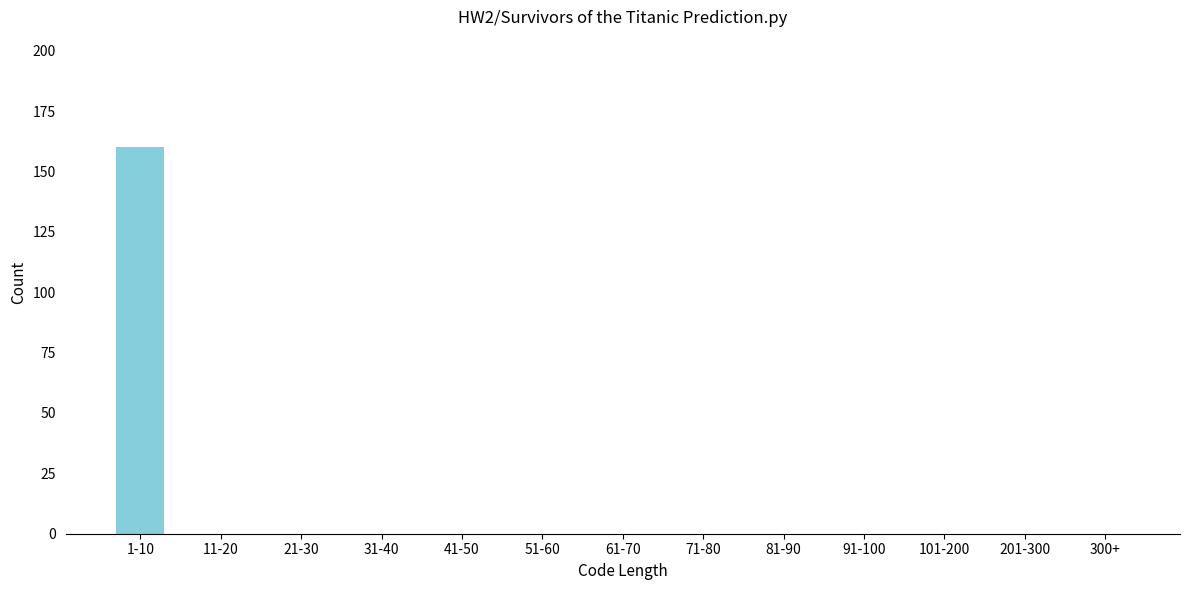

Reading left to right, extract all data points from this chart.

1-10=160	11-20=0	21-30=0	31-40=0	41-50=0	51-60=0	61-70=0	71-80=0	81-90=0	91-100=0	101-200=0	201-300=0	300+=0